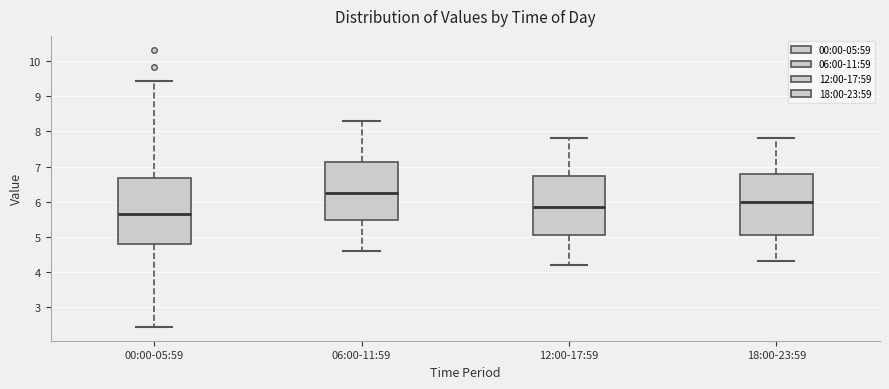

Reading left to right, read every box against the y-axis: the position of its median line, the range the box covers, and the ends of its whiskers. The values are not printed on the chart, so give them approximately, as read against the axis.

00:00-05:59: median 5.7, box 4.8 to 6.7, whiskers 2.4 to 9.4
06:00-11:59: median 6.3, box 5.5 to 7.1, whiskers 4.6 to 8.3
12:00-17:59: median 5.9, box 5.1 to 6.7, whiskers 4.2 to 7.8
18:00-23:59: median 6.0, box 5.1 to 6.8, whiskers 4.3 to 7.8